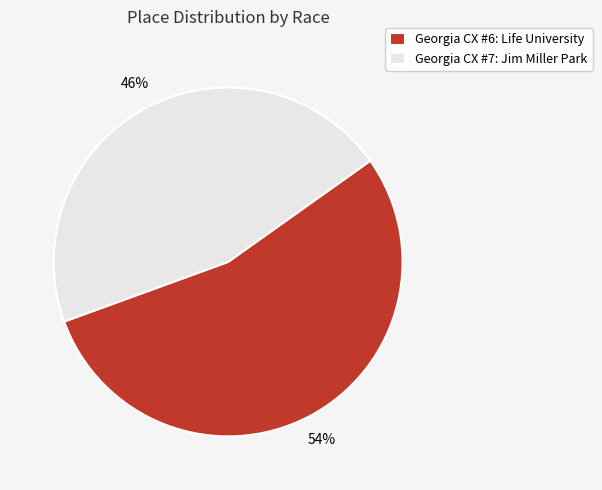

The Georgia CX #6: Life University slice represents 54% of the pie. True or false?

True